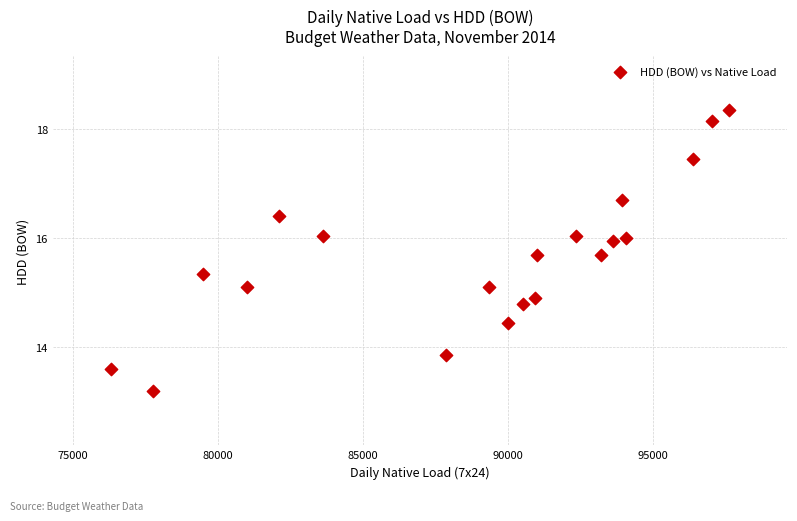

What is the range of Y values (max minus min)?

5.1